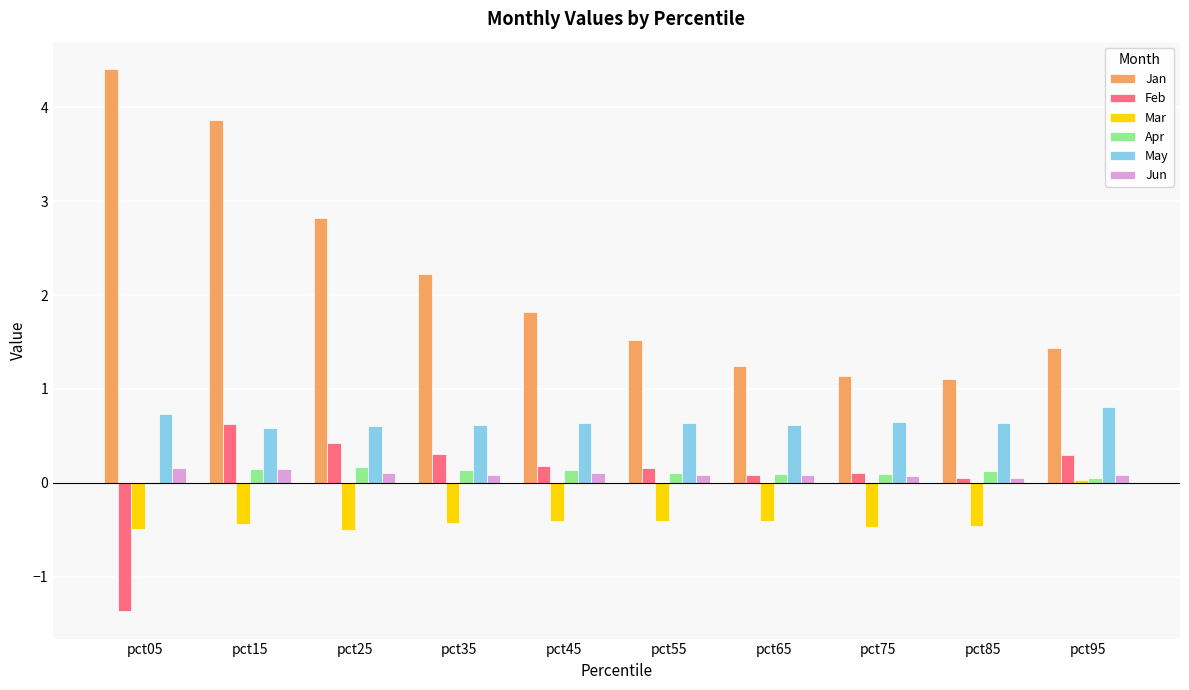

Does the chart contain stacked bars?

No